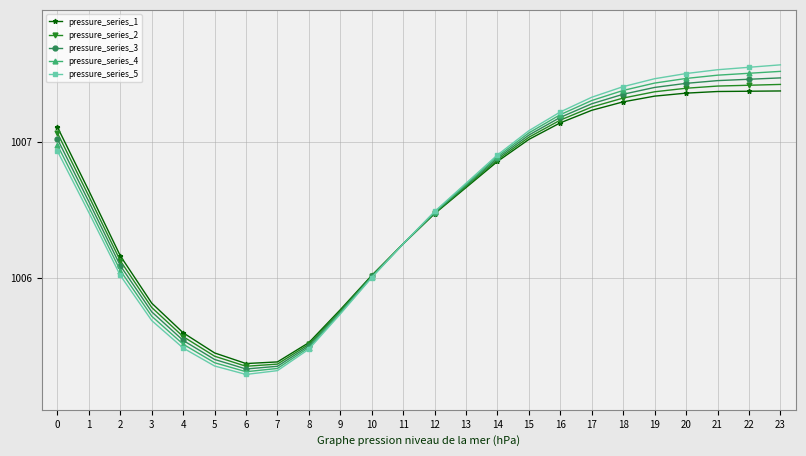

Is this an area chart (filled region under the line)?

No